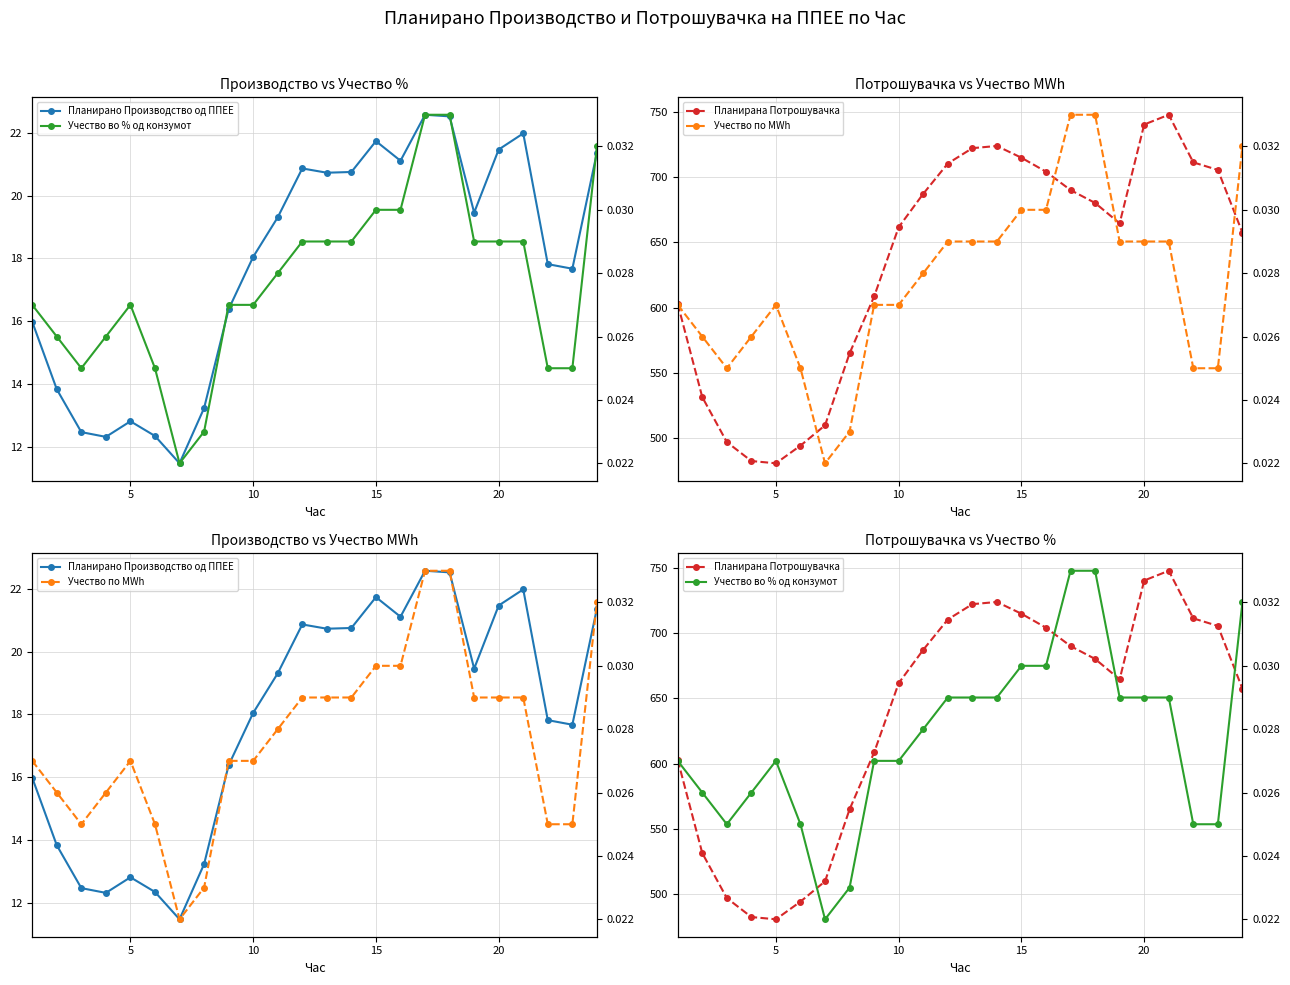

Which series has the largest range (max minus min)?

Планирана Потрошувачка